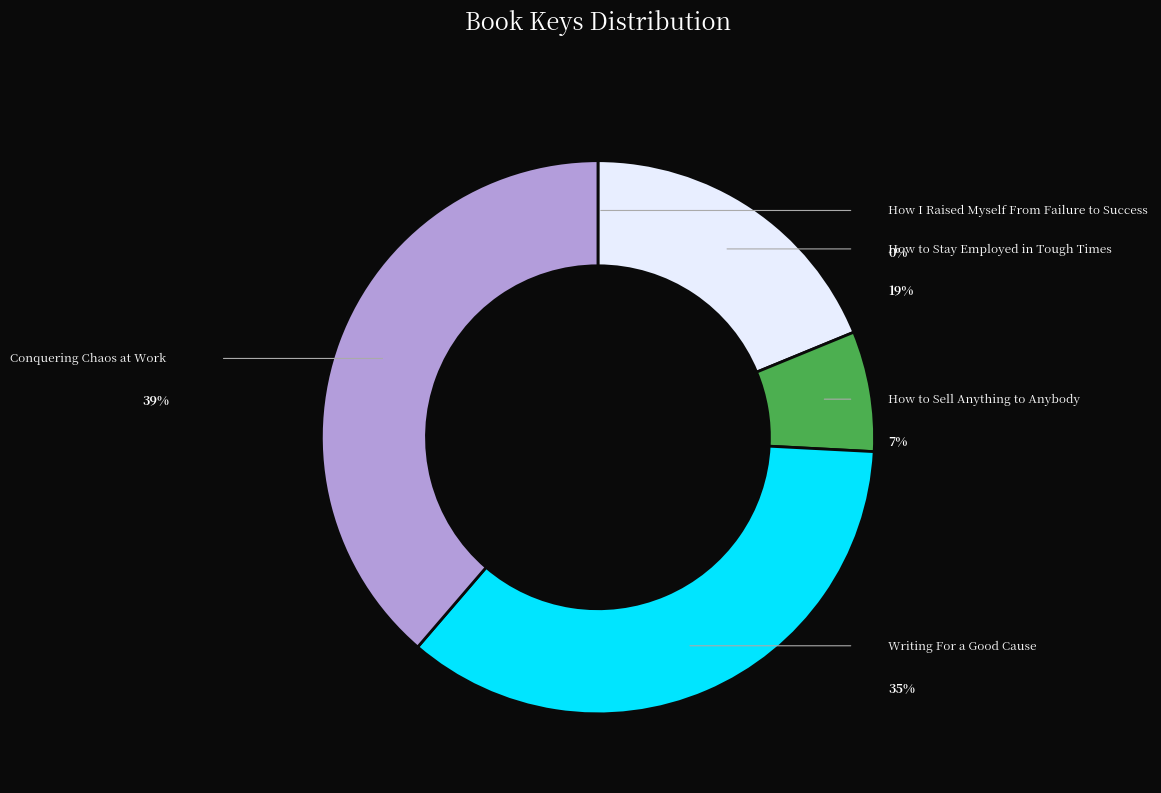

What portion of the pie excludes Conquering Chaos at Work?

61.3%